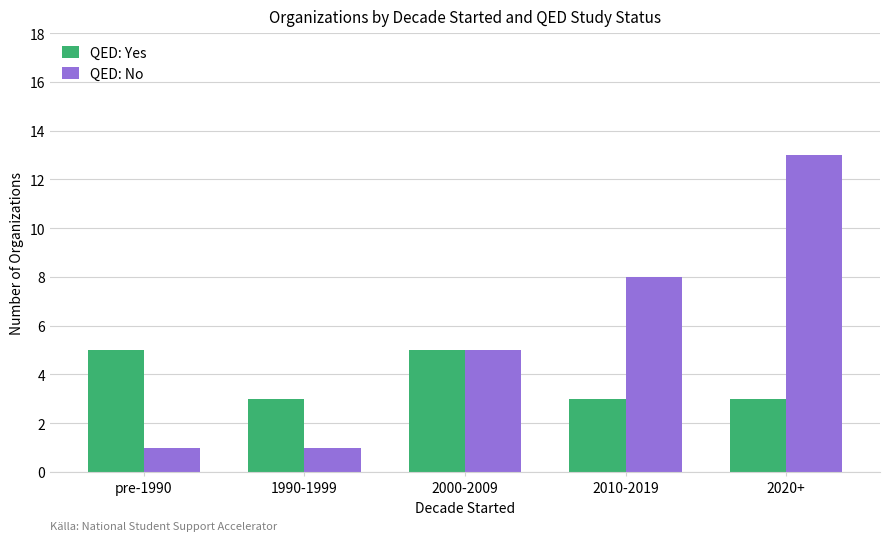

What is the maximum value shown in the chart?

13